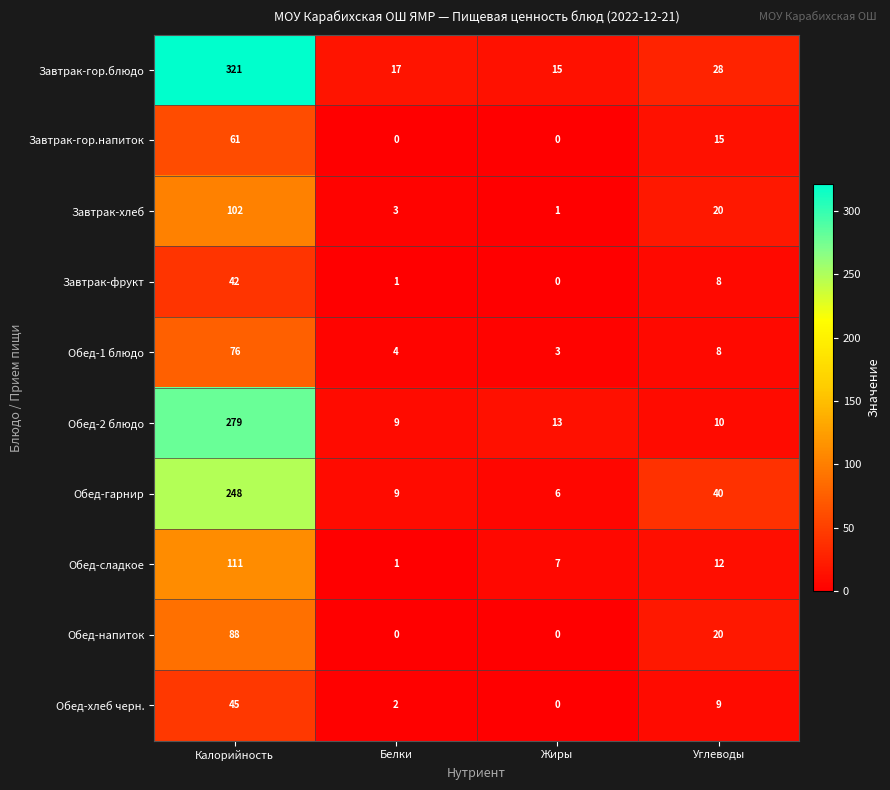

How many data points in Обед-напиток are less than 20?

2